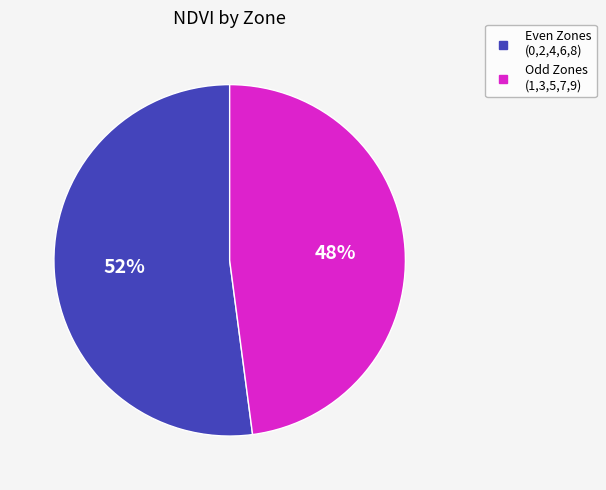

Does any single category account for the majority?

Yes